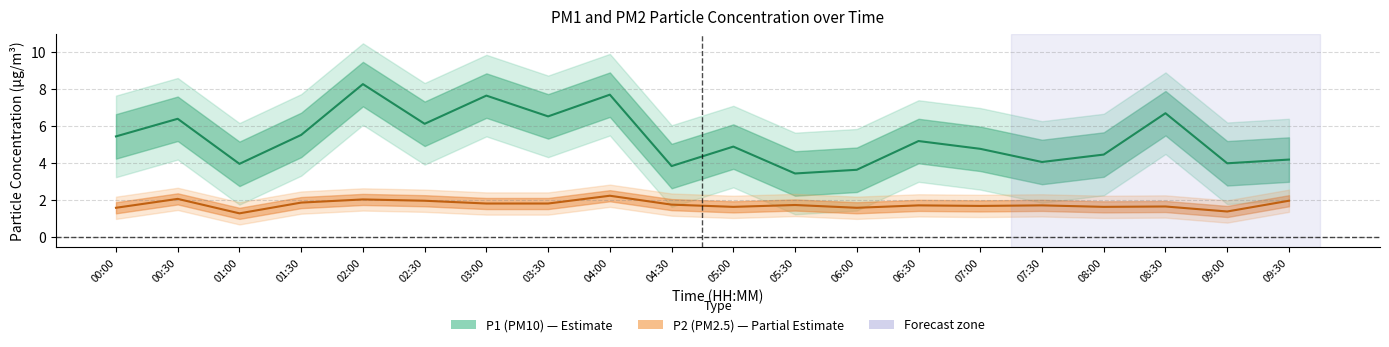

How many interior local valleys does the P2 series have?

6